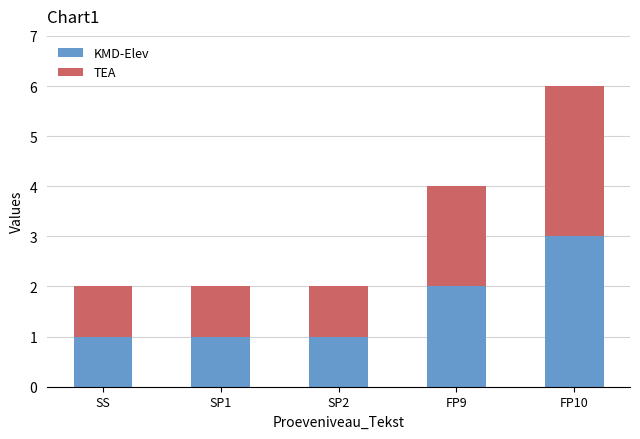

How many categories are shown in the chart?

5